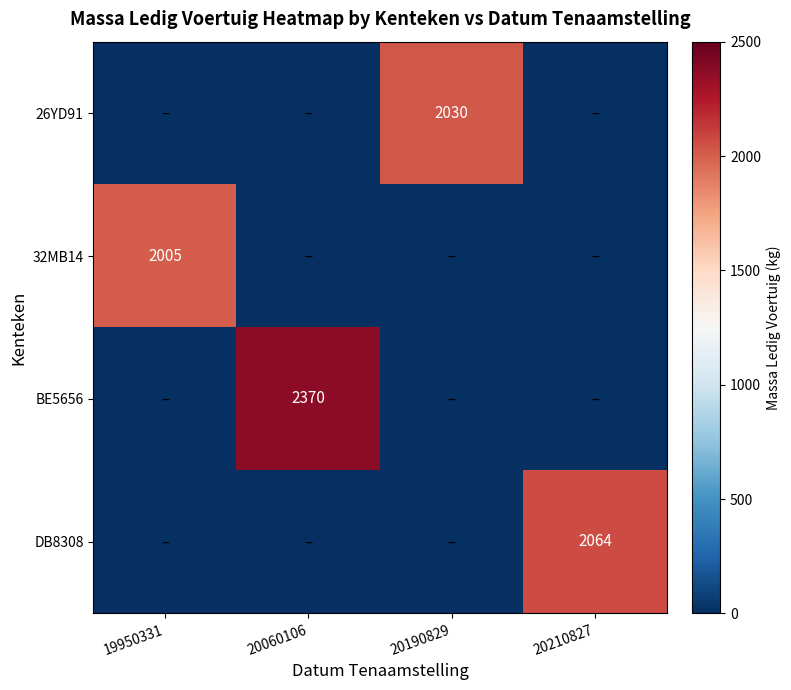

True or false: 26YD91 has a value of 3078 at 20190829.

False